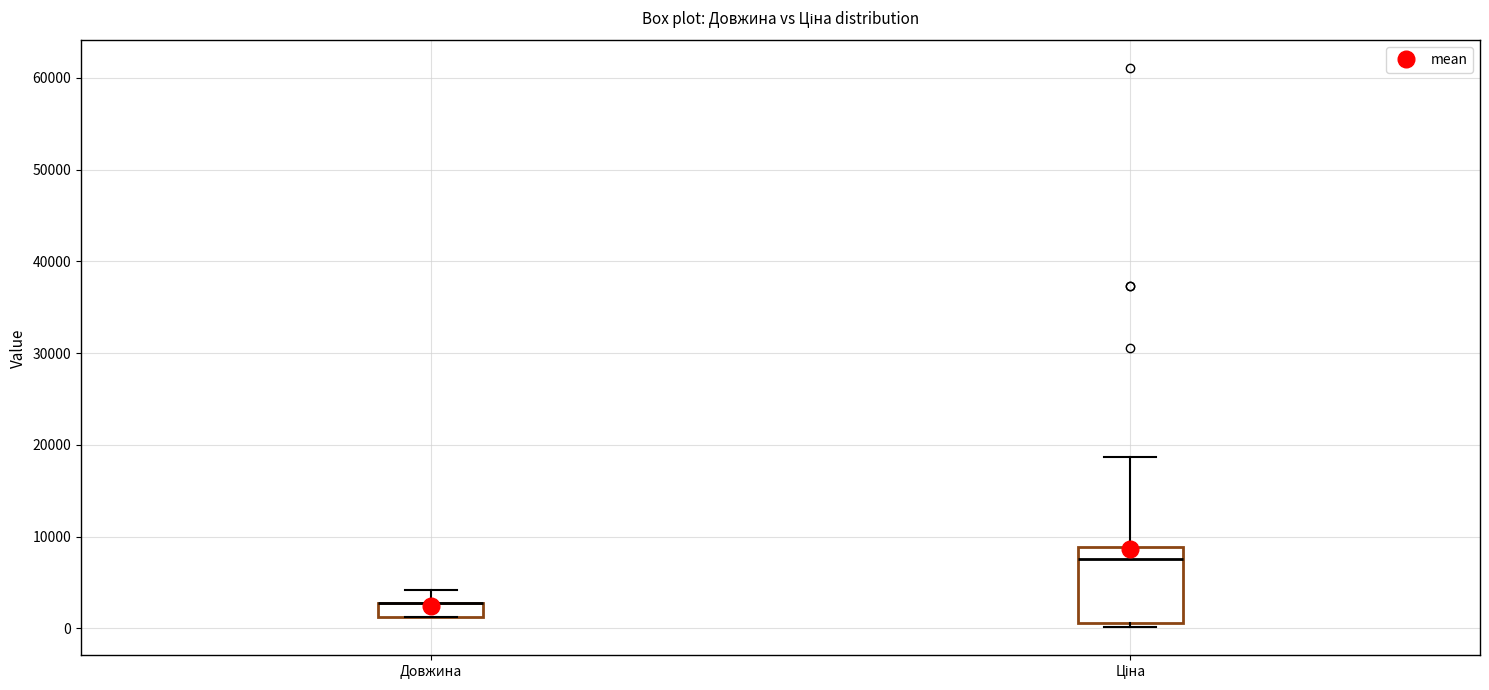

Reading left to right, read every box against the y-axis: the position of its median line, the range the box covers, and the ends of its whiskers. The values are not printed on the chart, so give them approximately, as read against the axis.

Довжина: median 3000 (drawn on the box's upper edge), box 1000 to 3000, whiskers 1000 to 4000
Ціна: median 8000, box 1000 to 9000, whiskers 0 to 19000